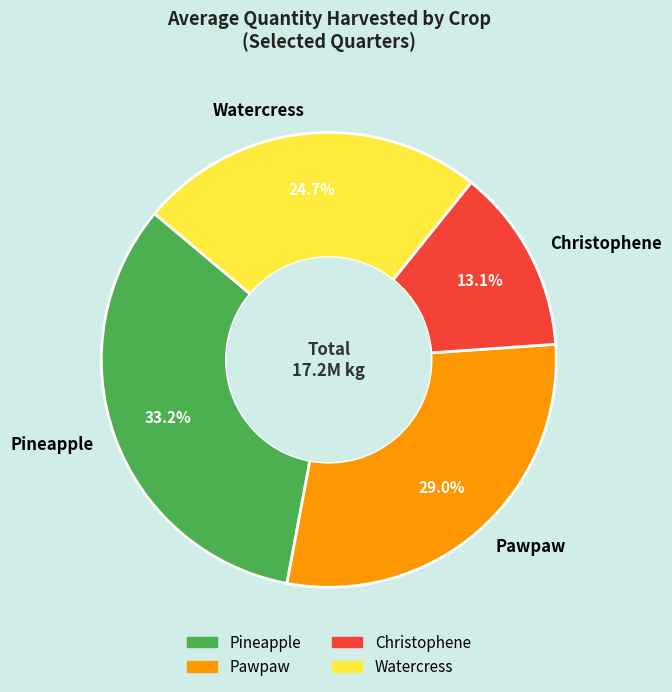

To the nearest percent, what percentage of the pie is Pawpaw?

29%